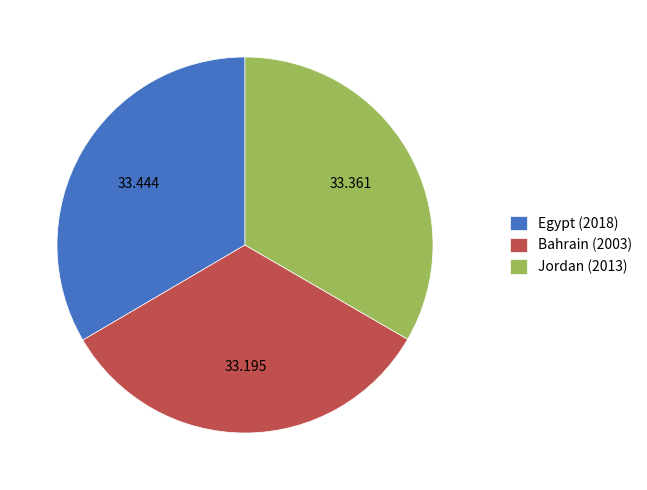

Combined, do Jordan (2013) and Egypt (2018) account for over 50%?

Yes